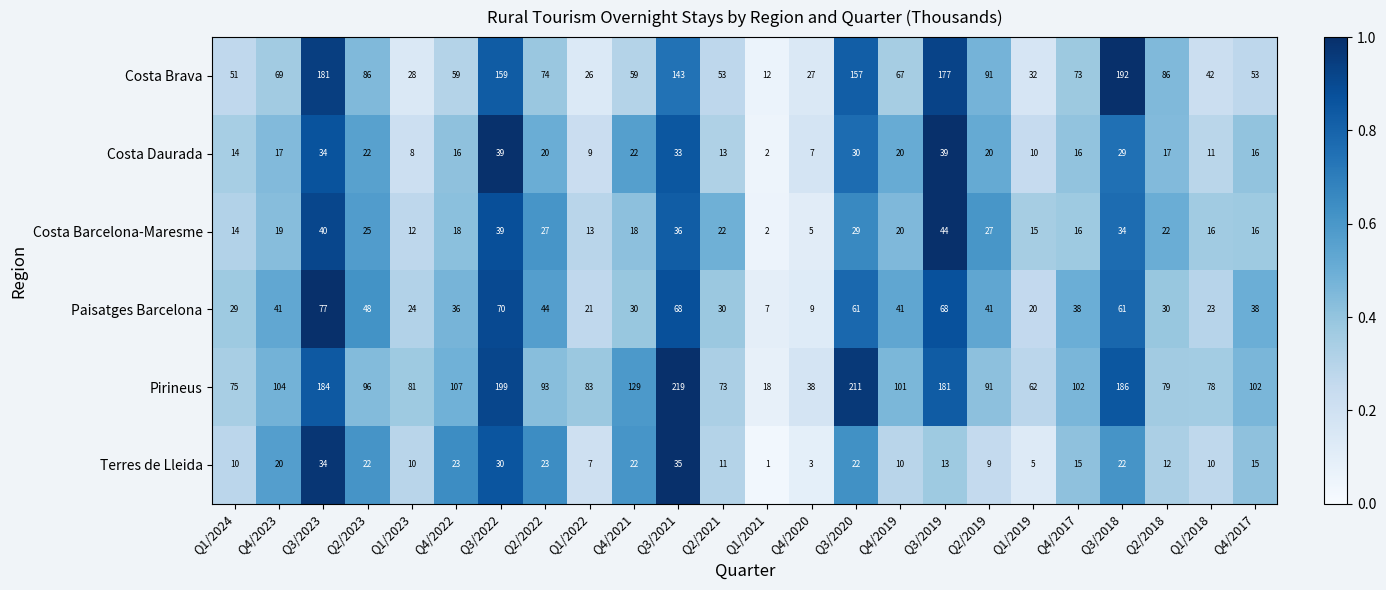

What is the difference between the highest and lowest values at Q1/2018?

68